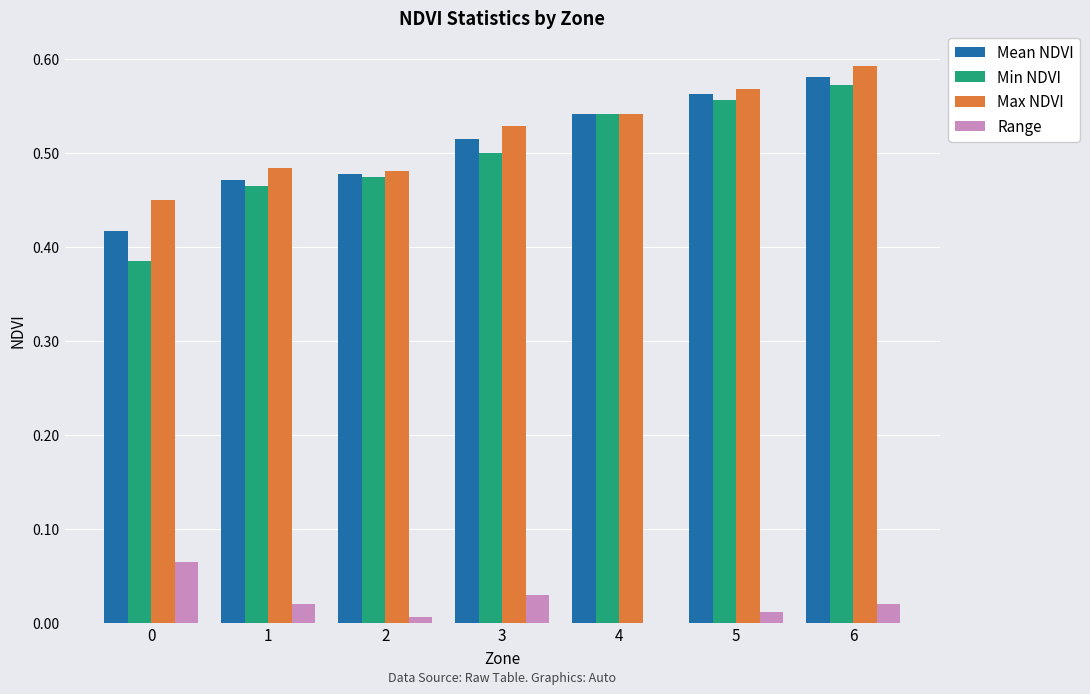

The Min NDVI series shows 0.8 at 6. True or false?

False